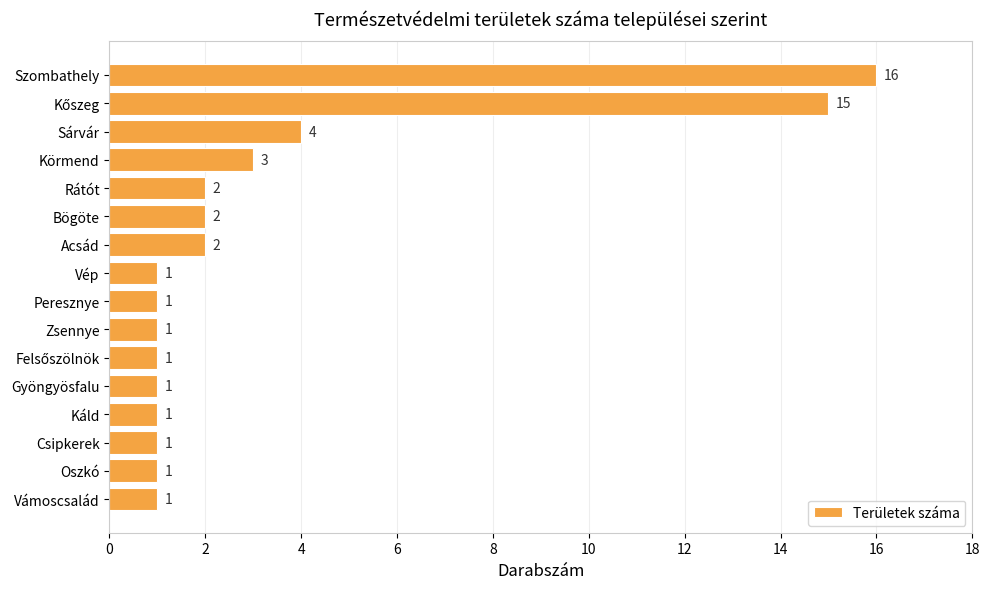

What is the maximum value shown in the chart?

16